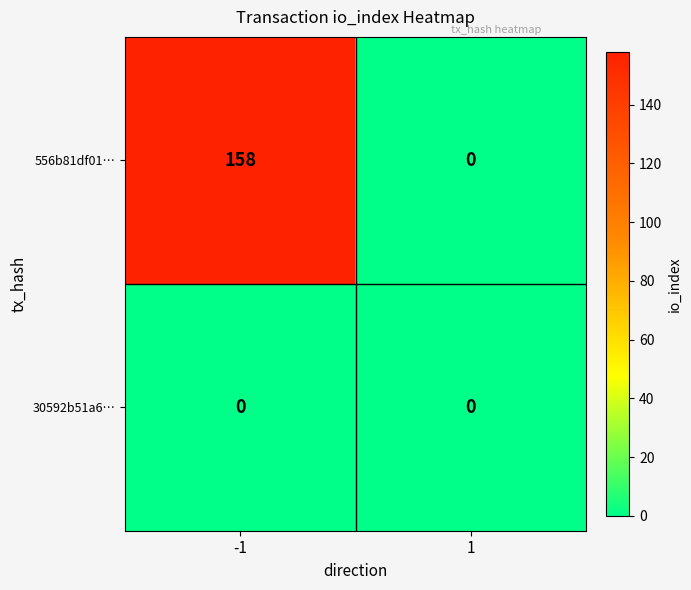

Reading left to right, extract all data points from this chart.

556b81df01…: 158	0
30592b51a6…: 0	0